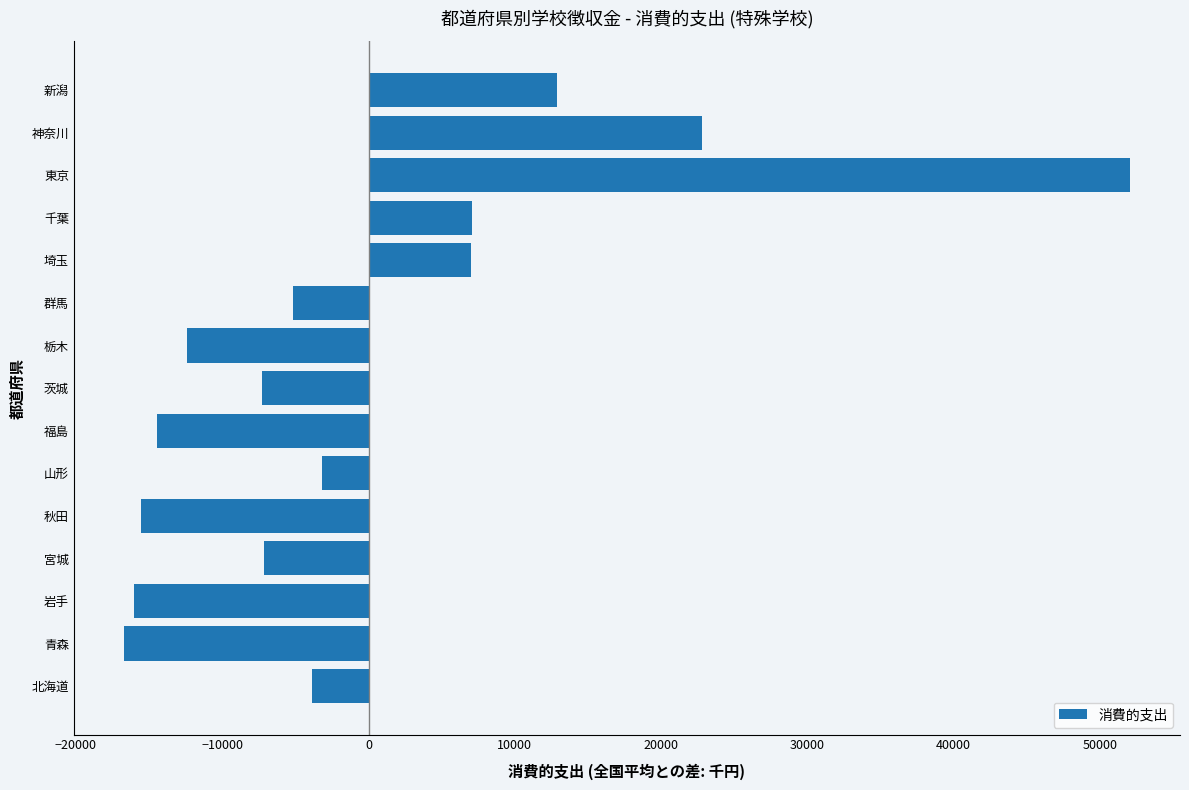

Is it true that the value at 東京 is 21320.4?

False